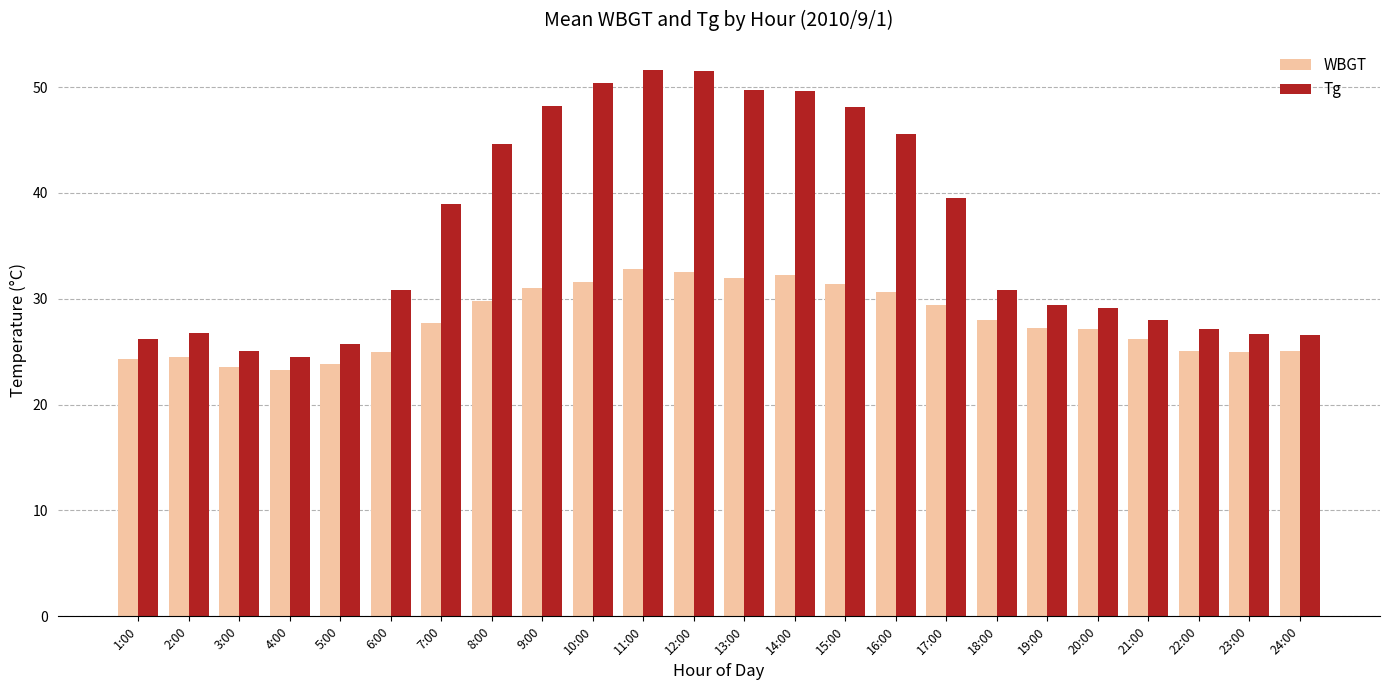

What is the minimum value for Tg?

24.5